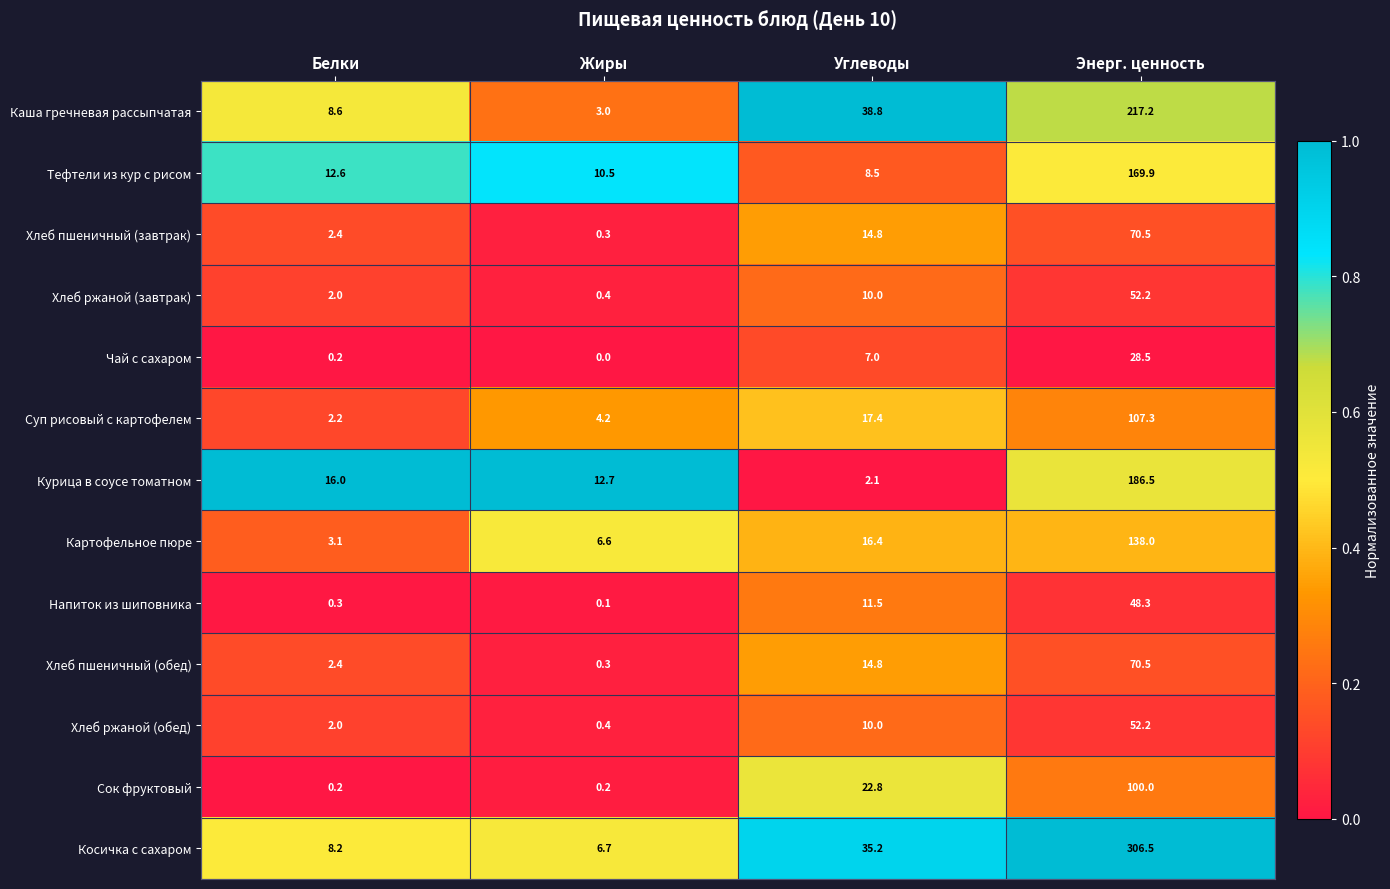

At which category is the sum across all series the highest?

Энерг. ценность